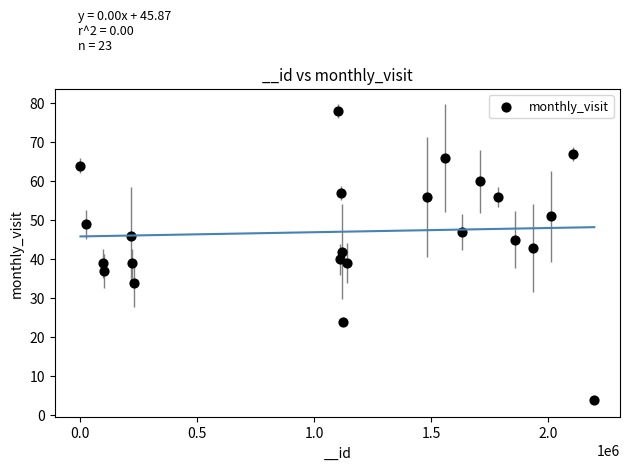

What is the range of X values (max minus min)?

2197167